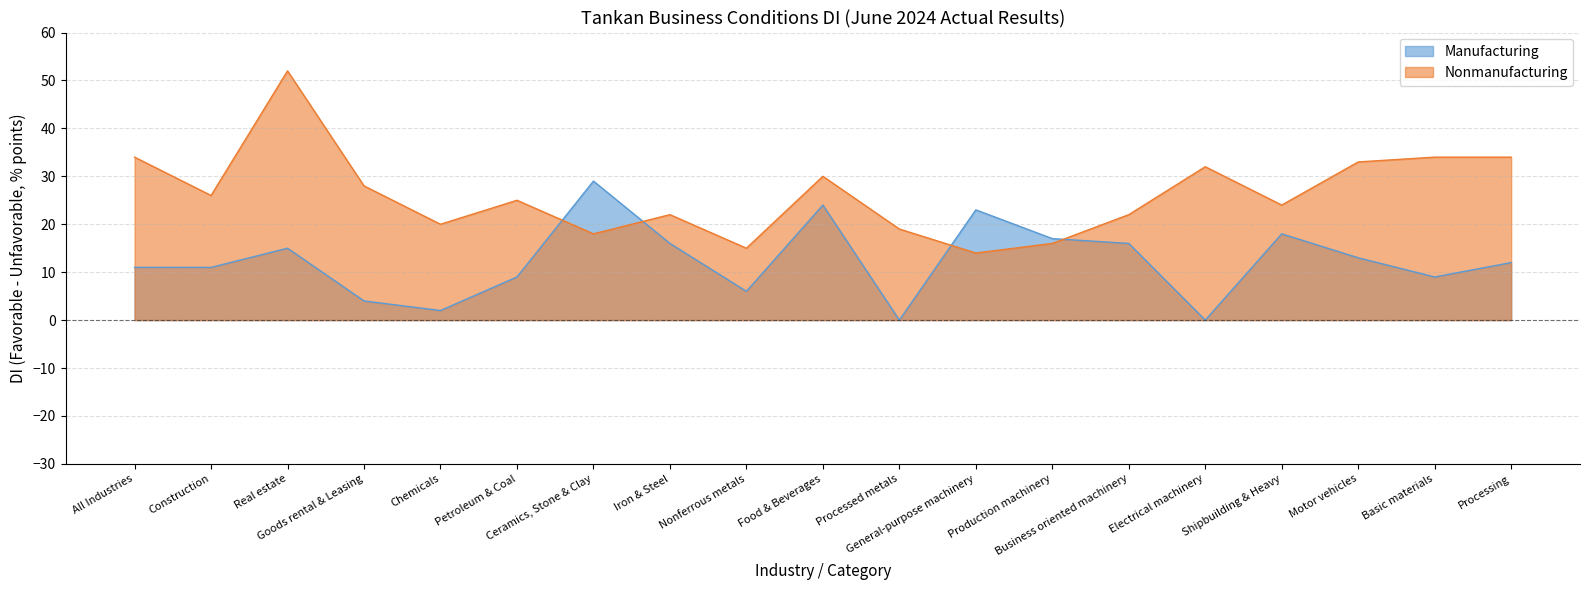

Reading left to right, list all the values displayed in this chart.

Manufacturing: All Industries=11	Construction=11	Real estate=15	Goods rental & Leasing=4	Chemicals=2	Petroleum & Coal=9	Ceramics, Stone & Clay=29	Iron & Steel=16	Nonferrous metals=6	Food & Beverages=24	Processed metals=0	General-purpose machinery=23	Production machinery=17	Business oriented machinery=16	Electrical machinery=0	Shipbuilding & Heavy=18	Motor vehicles=13	Basic materials=9	Processing=12
Nonmanufacturing: All Industries=34	Construction=26	Real estate=52	Goods rental & Leasing=28	Chemicals=20	Petroleum & Coal=25	Ceramics, Stone & Clay=18	Iron & Steel=22	Nonferrous metals=15	Food & Beverages=30	Processed metals=19	General-purpose machinery=14	Production machinery=16	Business oriented machinery=22	Electrical machinery=32	Shipbuilding & Heavy=24	Motor vehicles=33	Basic materials=34	Processing=34